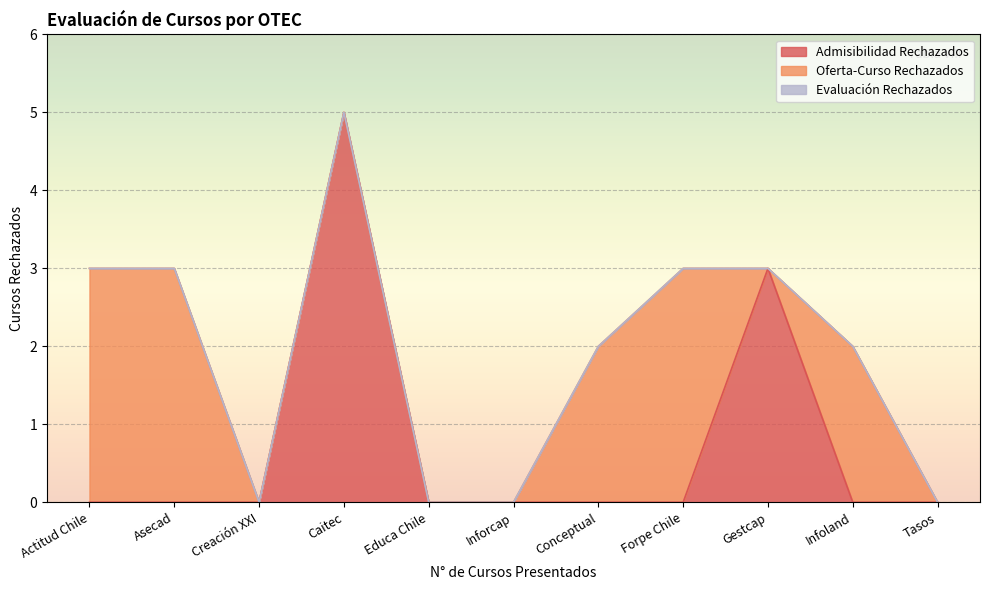

What position from the left is Infoland?

10